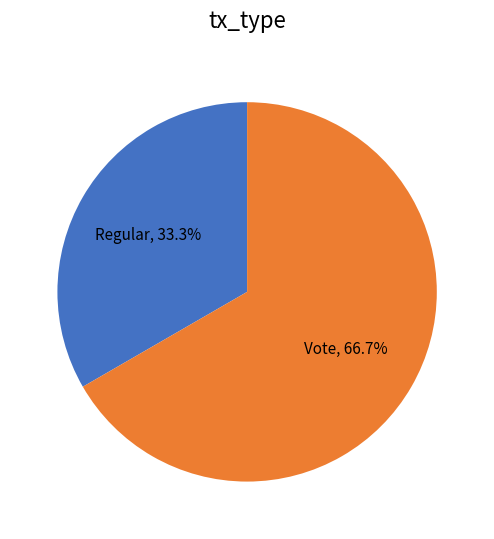

Is it true that Vote is 67% of the pie?

True